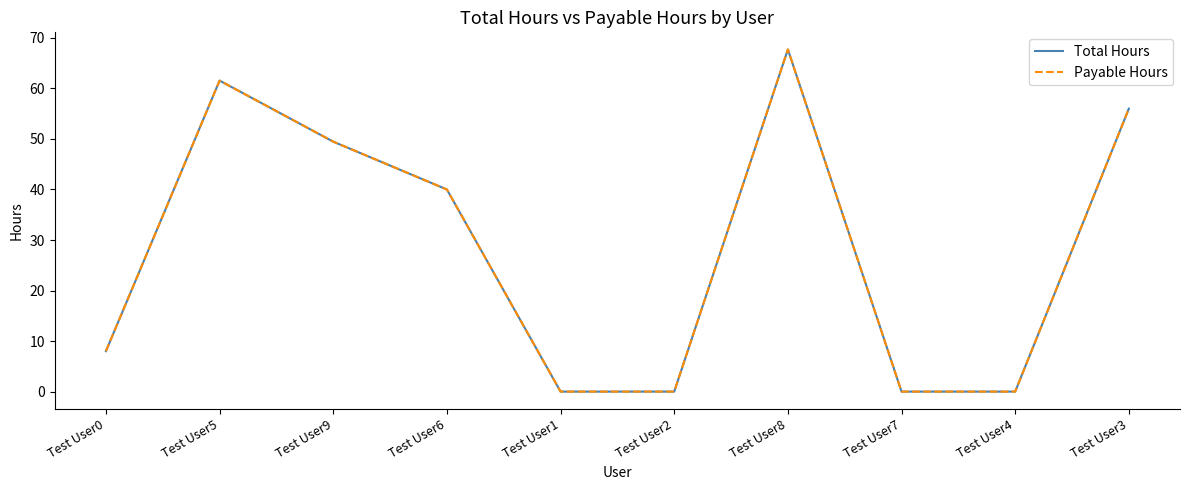

The value of Payable Hours at Test User6 is 40.0. True or false?

True